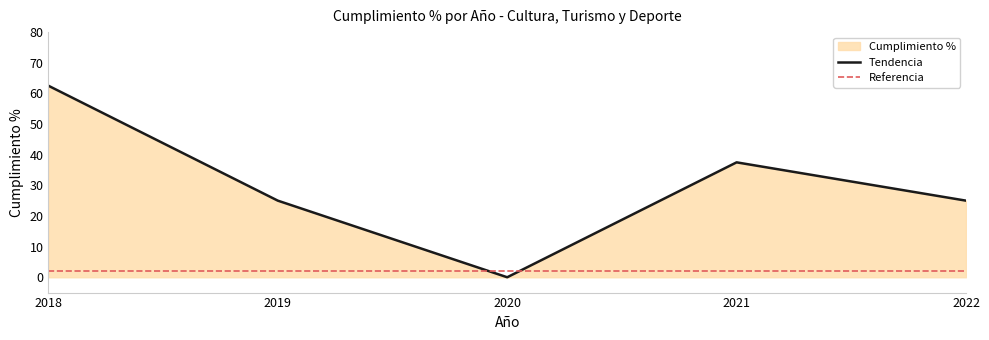

The chart shows a value of -32.2 at 2020. True or false?

False